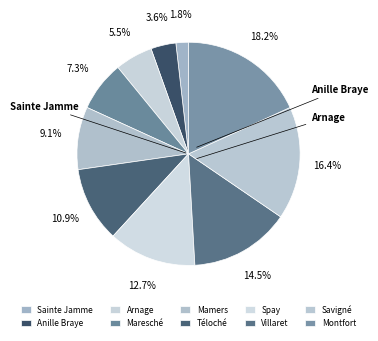

How much of the chart is everything except Montfort?

81.8%